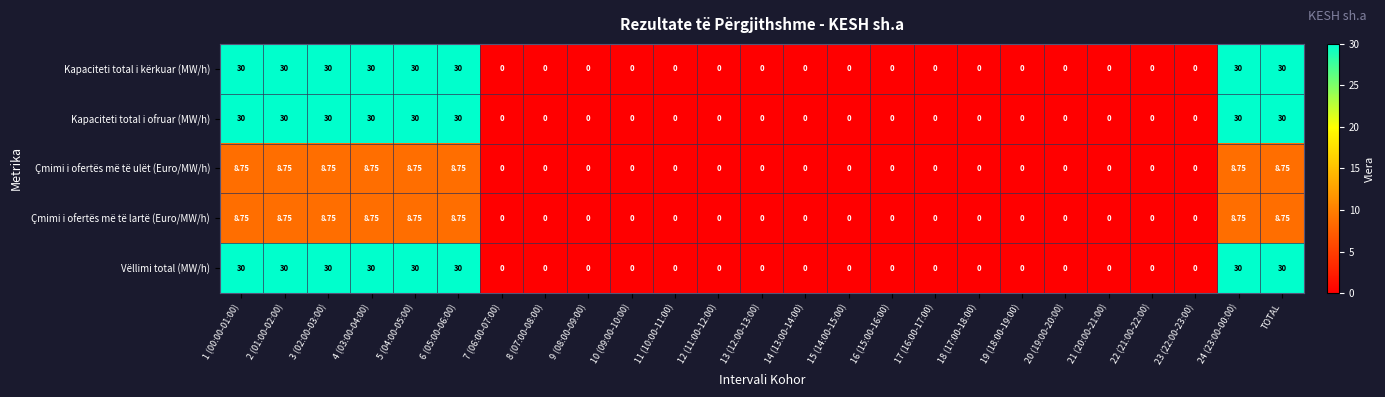

How many data points does each series have?

25